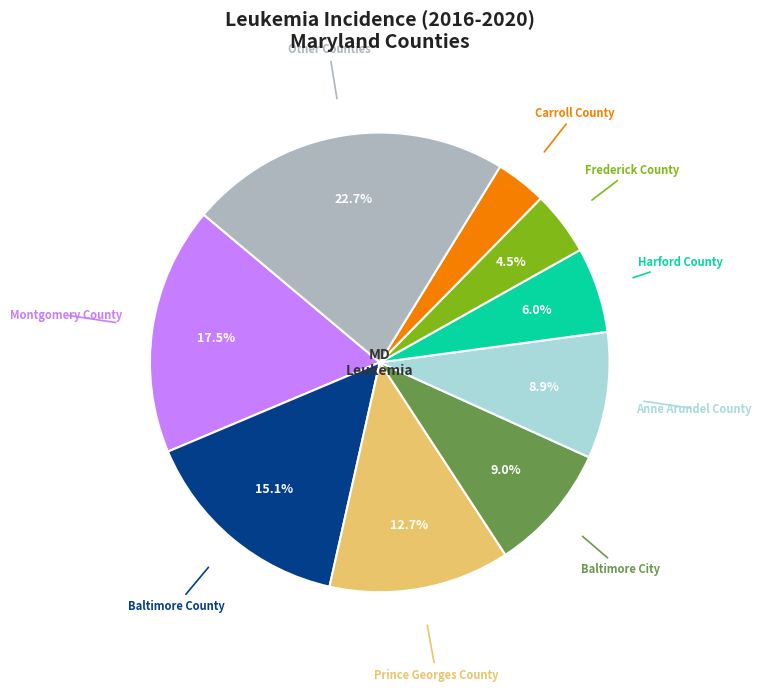

Does any single category account for the majority?

No